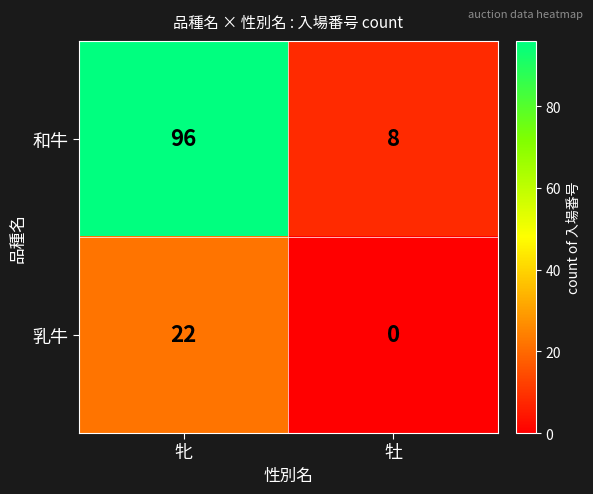

At which category is the sum across all series the highest?

牝